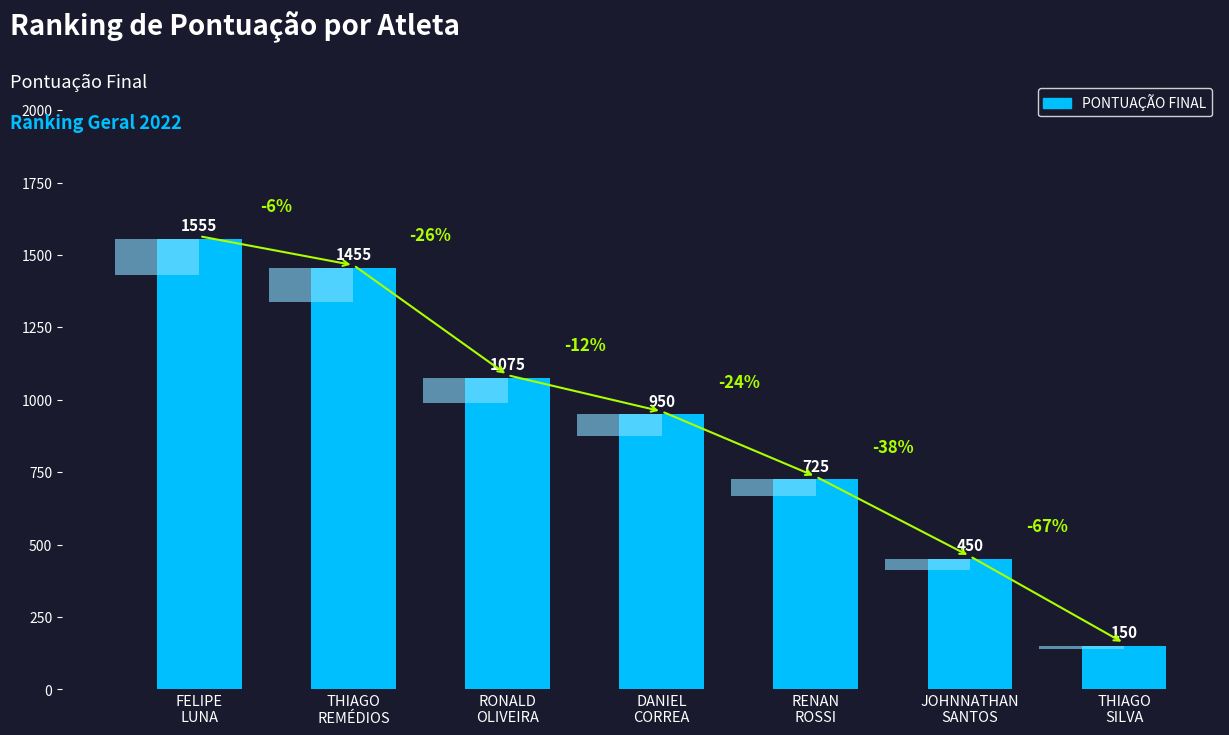

What is the greatest value displayed?

1555